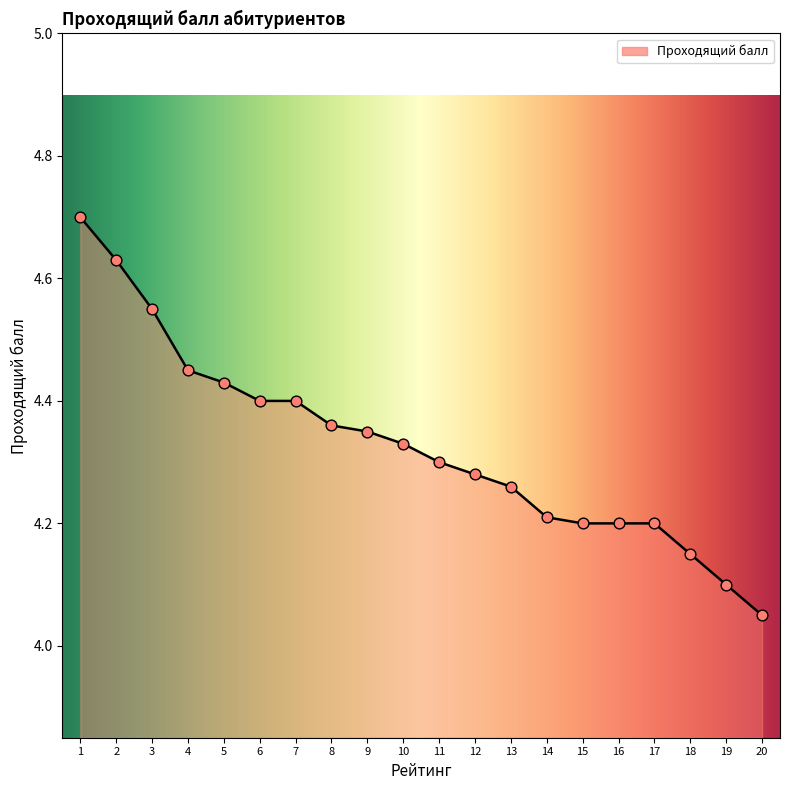

What is the change in value from 5 to 13?

-0.2